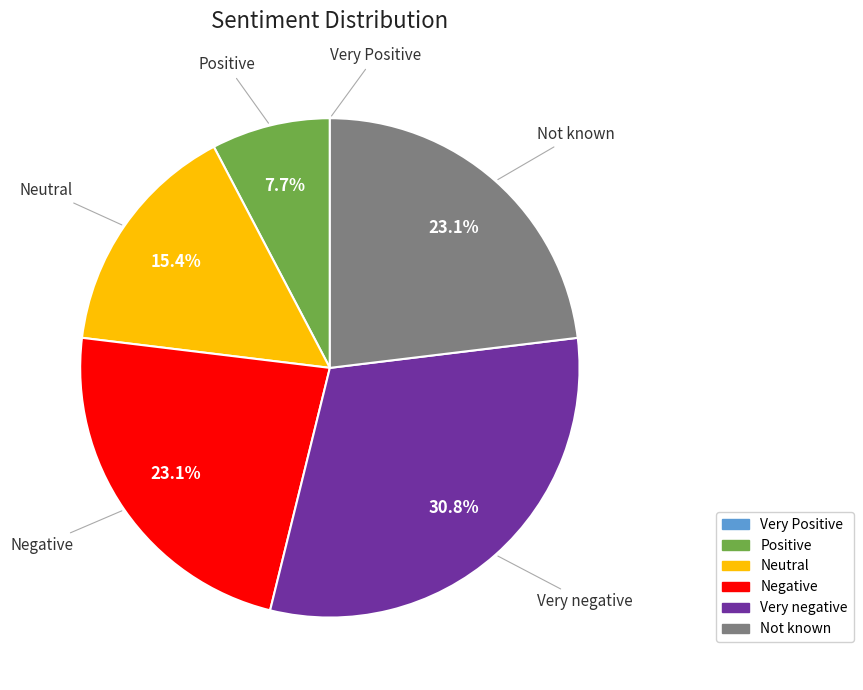

Does Positive account for over 50% of the chart?

No